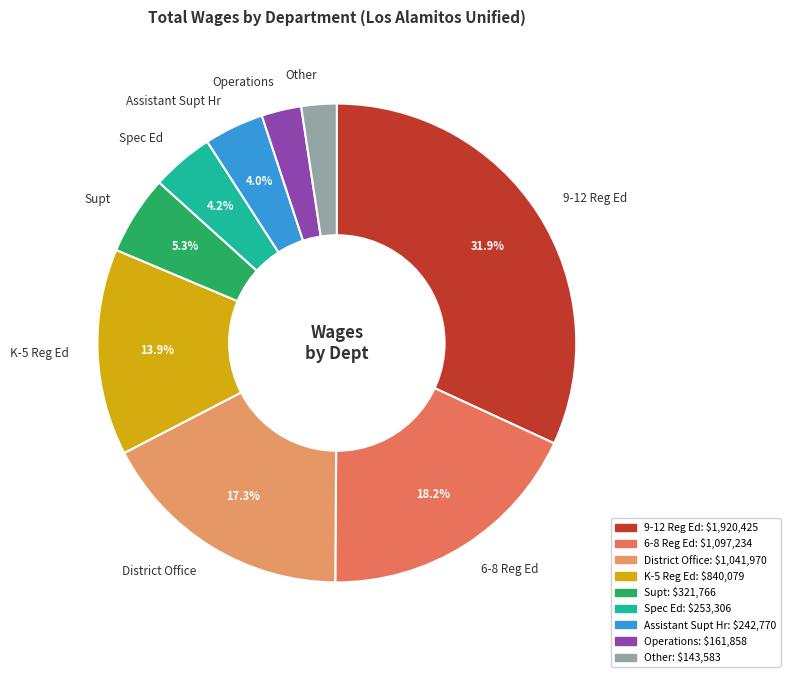

Combined, do Spec Ed and 9-12 Reg Ed account for over 50%?

No